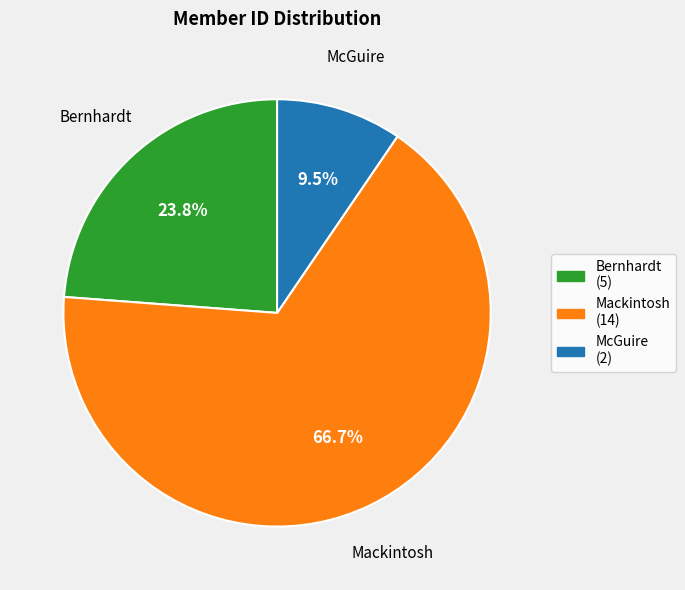

Is the sum of Bernhardt and Mackintosh greater than half?

Yes